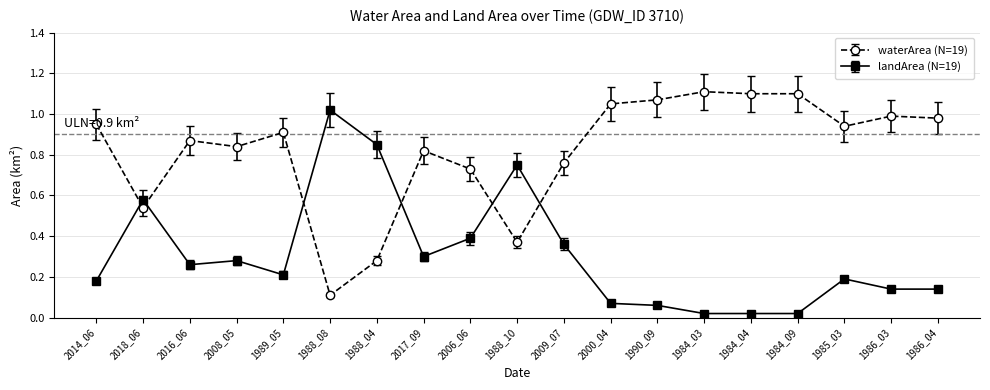

What is the label of the 4th point from the left?

2008_05